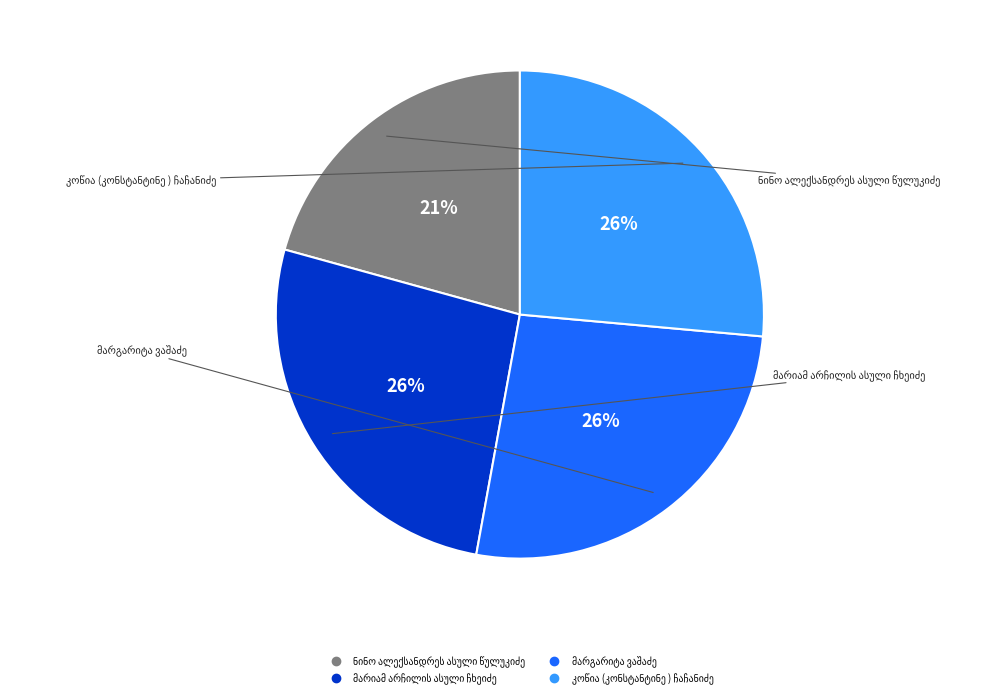

Is there a majority slice in this chart?

No